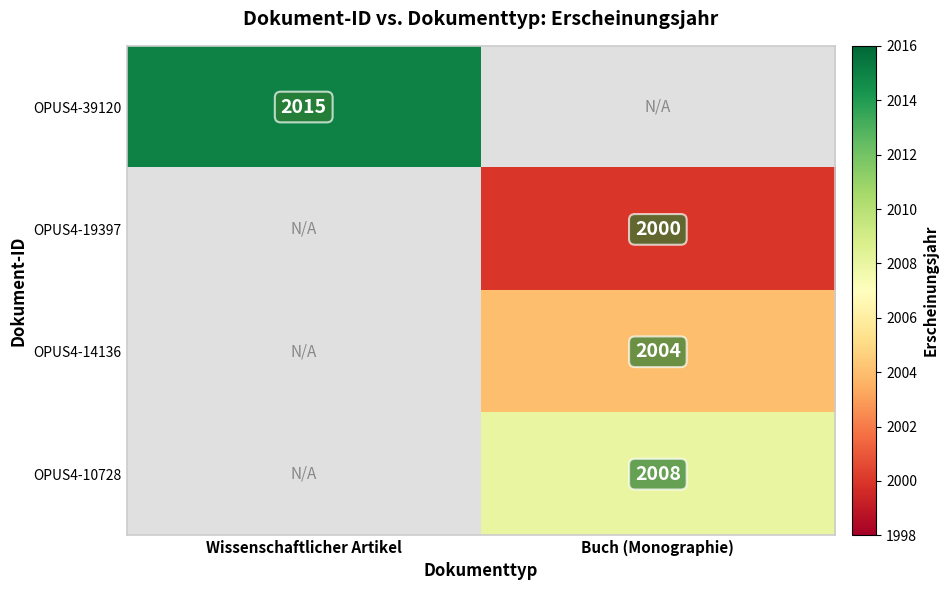

At which category is the sum across all series the highest?

Buch (Monographie)